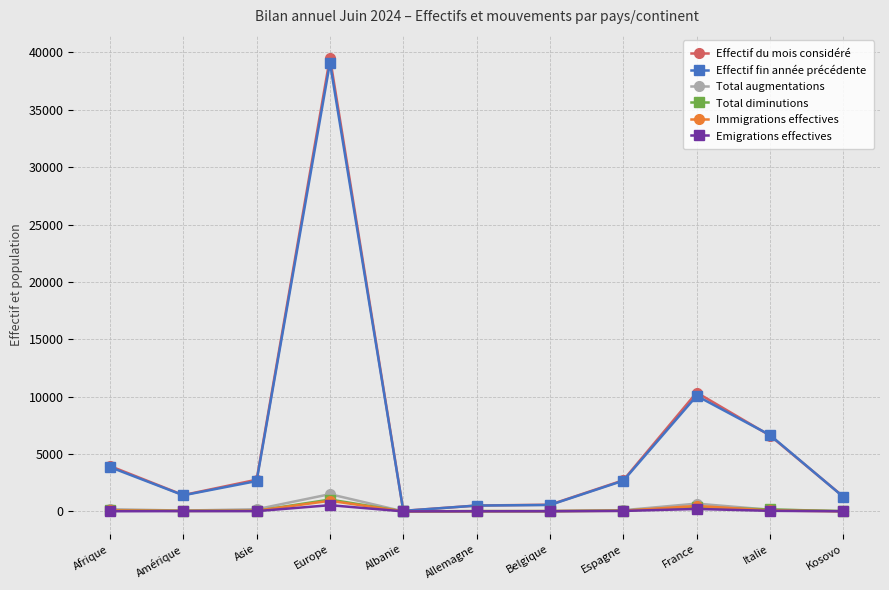

At which label does Total diminutions first exceed 51?

Afrique